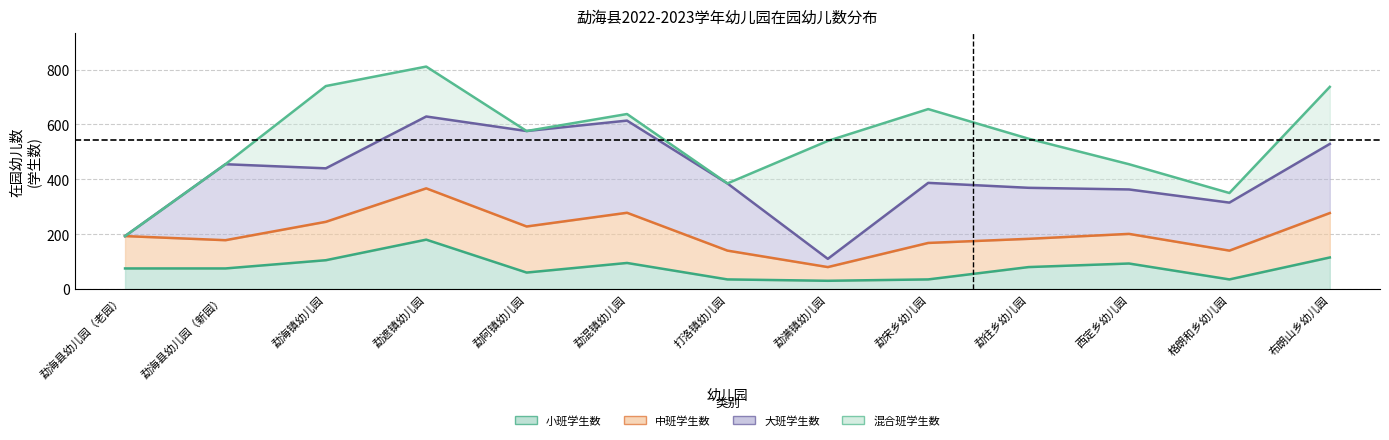

What is the difference between the maximum and second lowest values in the 中班学生数 series?

84